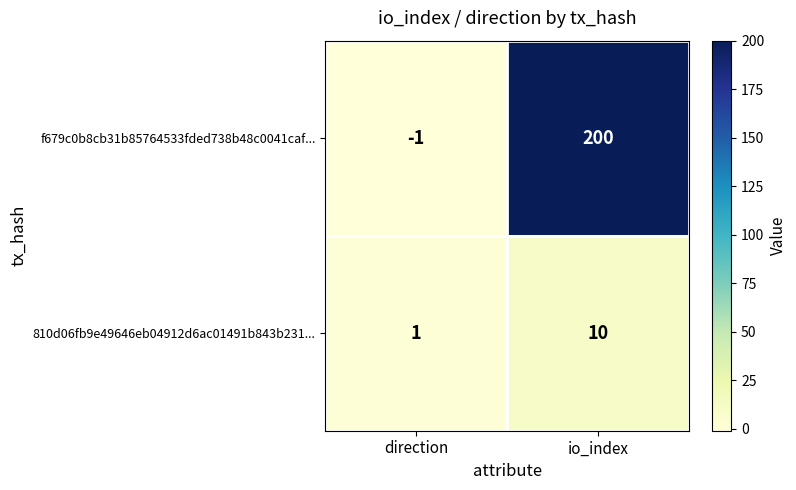

At io_index, list the series in order from smallest to largest.

810d06fb9e49646eb04912d6ac01491b843b231..., f679c0b8cb31b85764533fded738b48c0041caf...